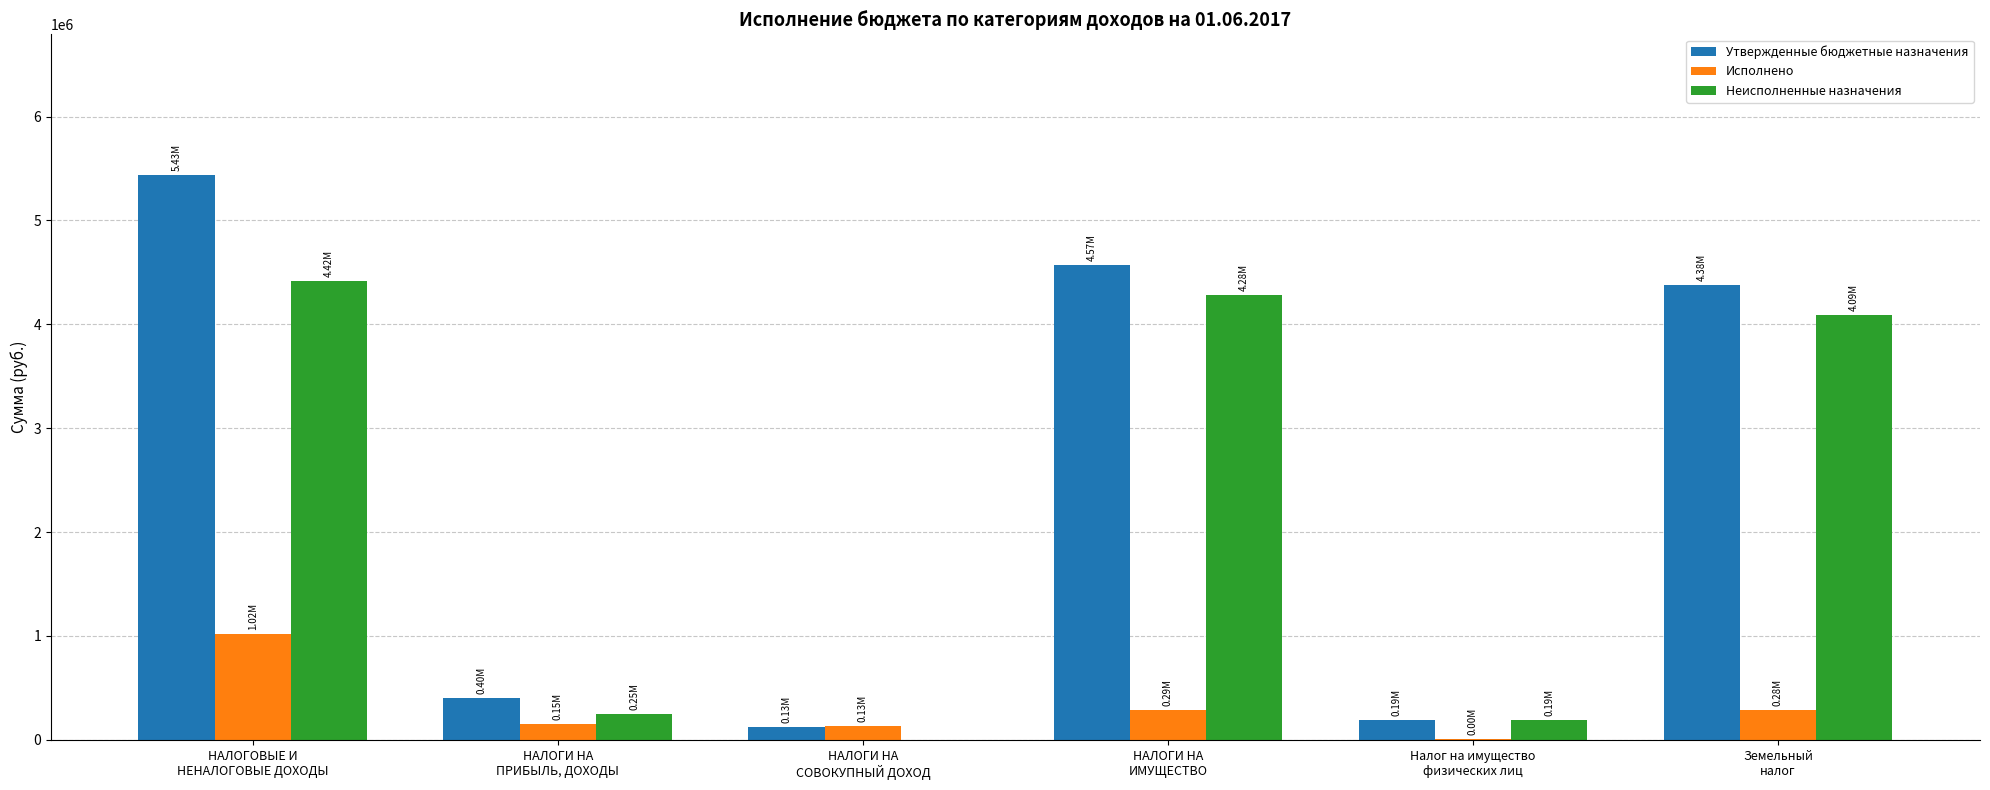

Which category has the highest value in the Утвержденные бюджетные назначения series?

НАЛОГОВЫЕ И
НЕНАЛОГОВЫЕ ДОХОДЫ